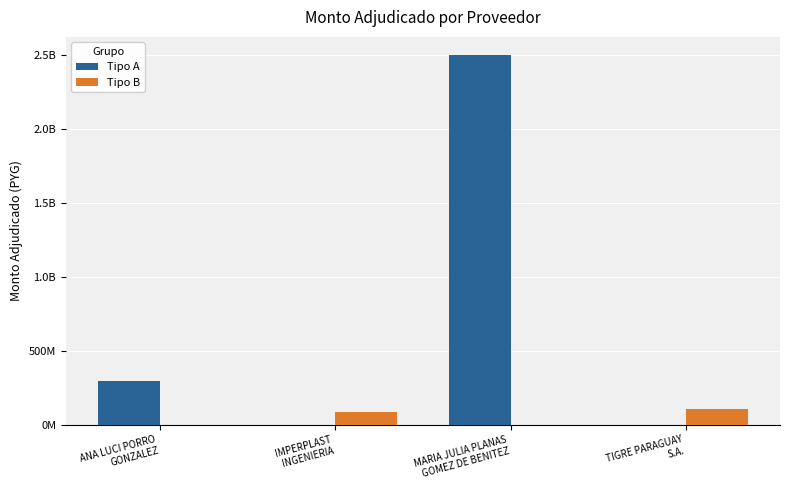

What are all the series names shown in the legend?

Tipo A, Tipo B